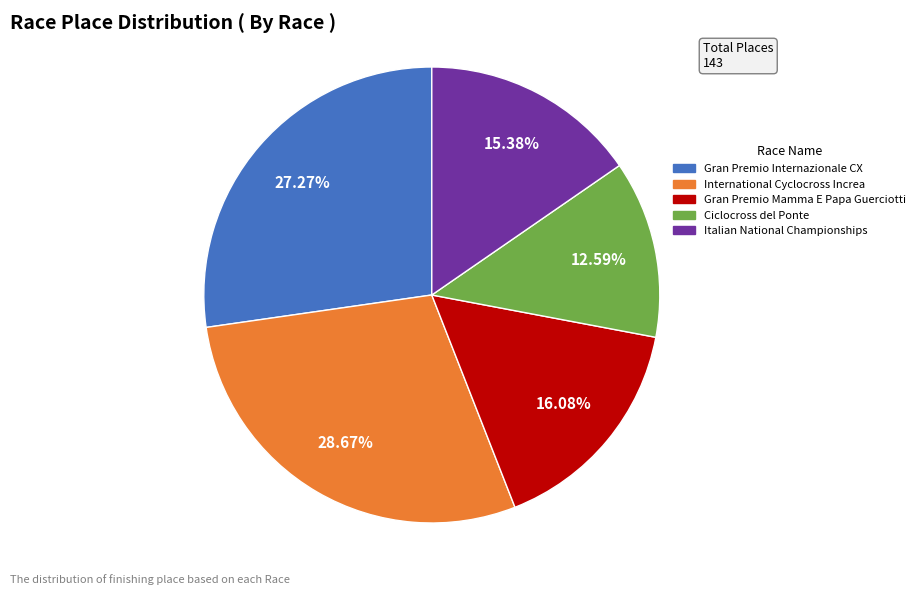

Which slice is the largest?

International Cyclocross Increa